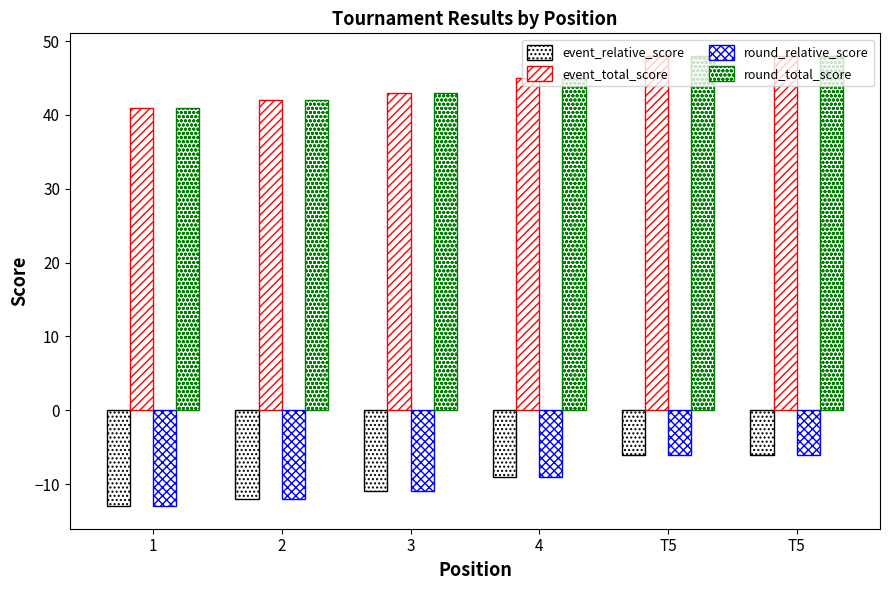

How many bars are there in each group?

4